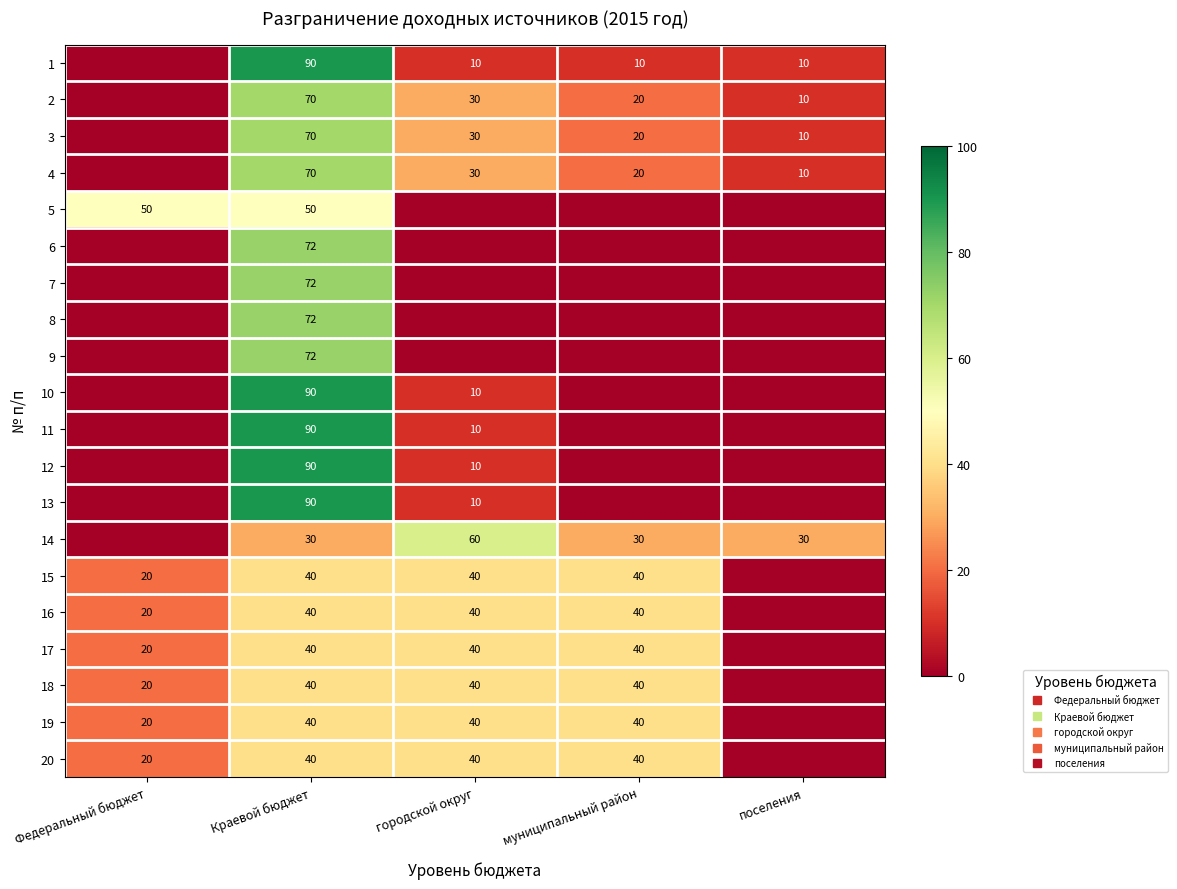

What is the difference between the highest and lowest values at Краевой бюджет?

60